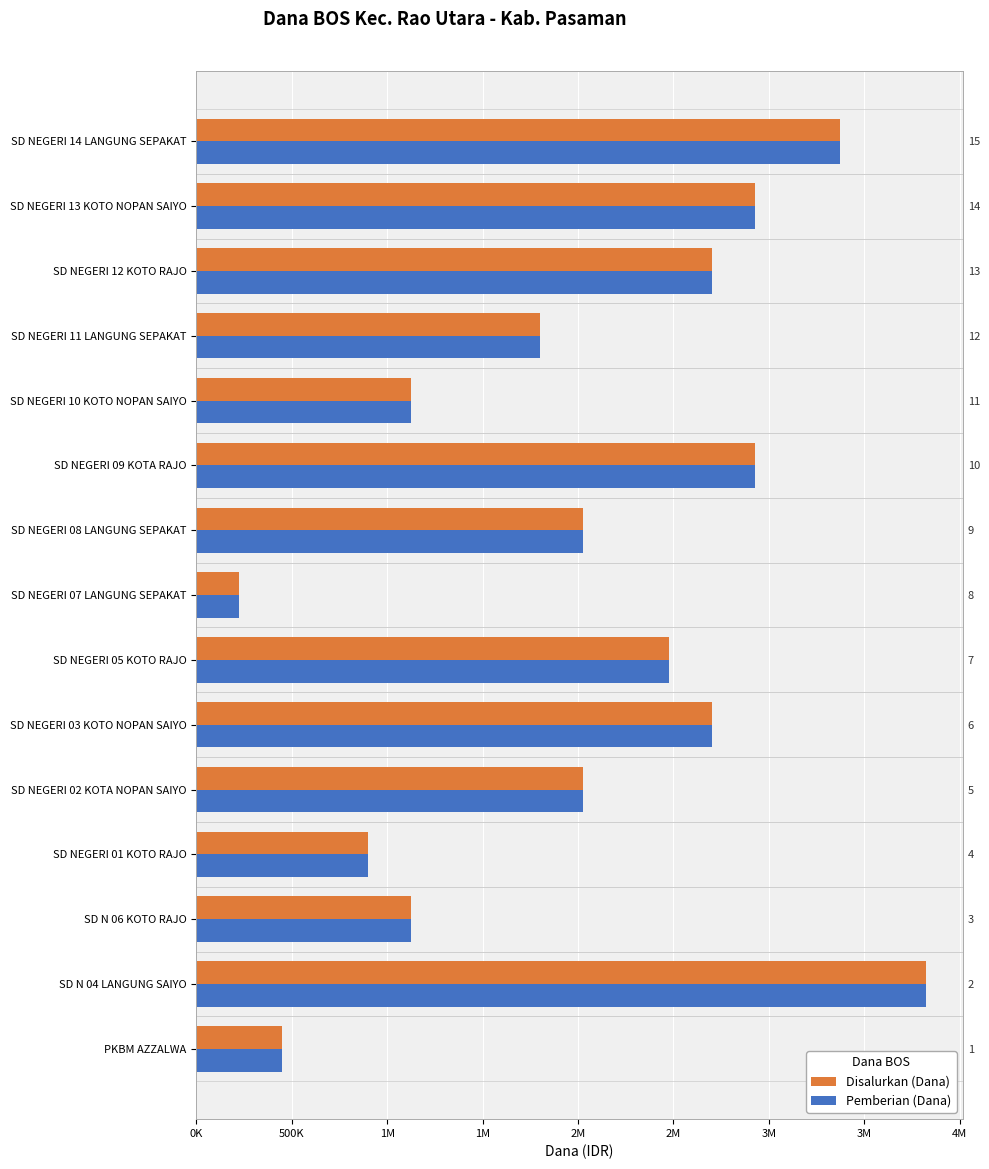

What are all the series names shown in the legend?

Disalurkan (Dana), Pemberian (Dana)